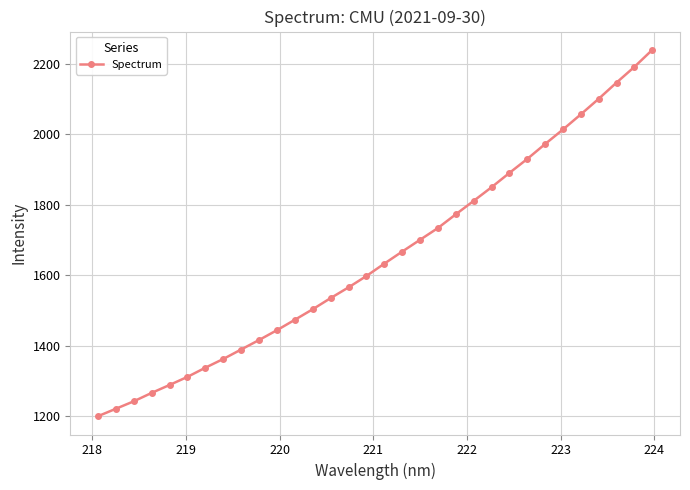

How many data points are less than 1632?

16